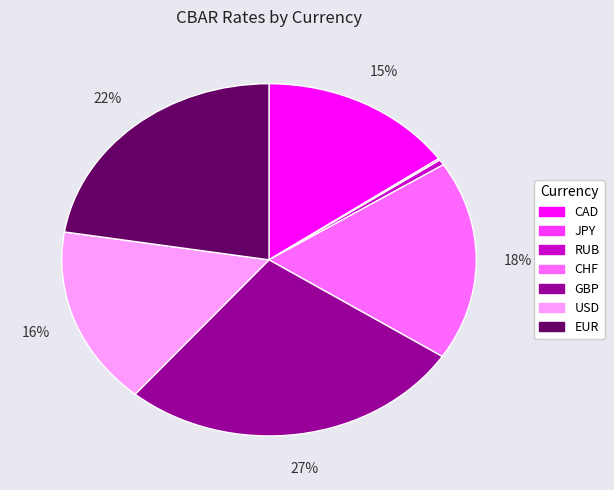

Is it true that GBP is 37% of the pie?

False